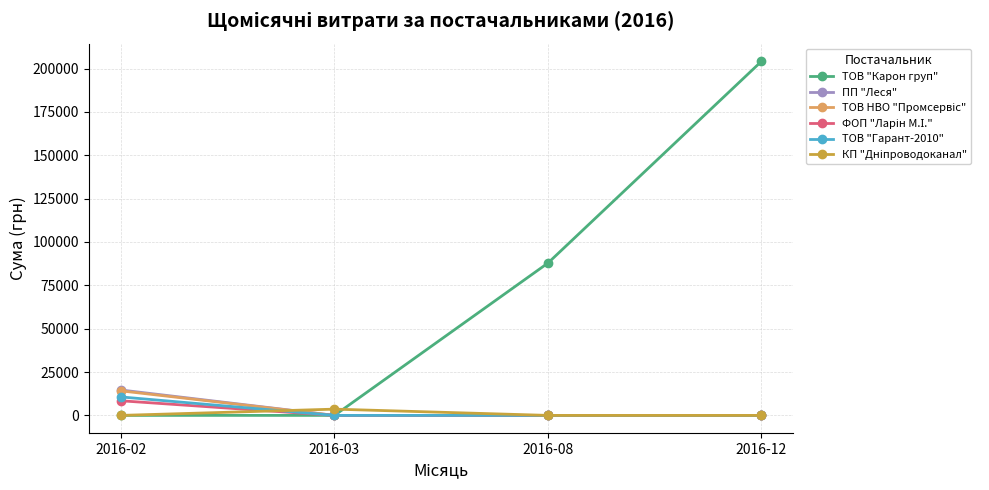

What is the total value across all series at 2016-08?

87847.6